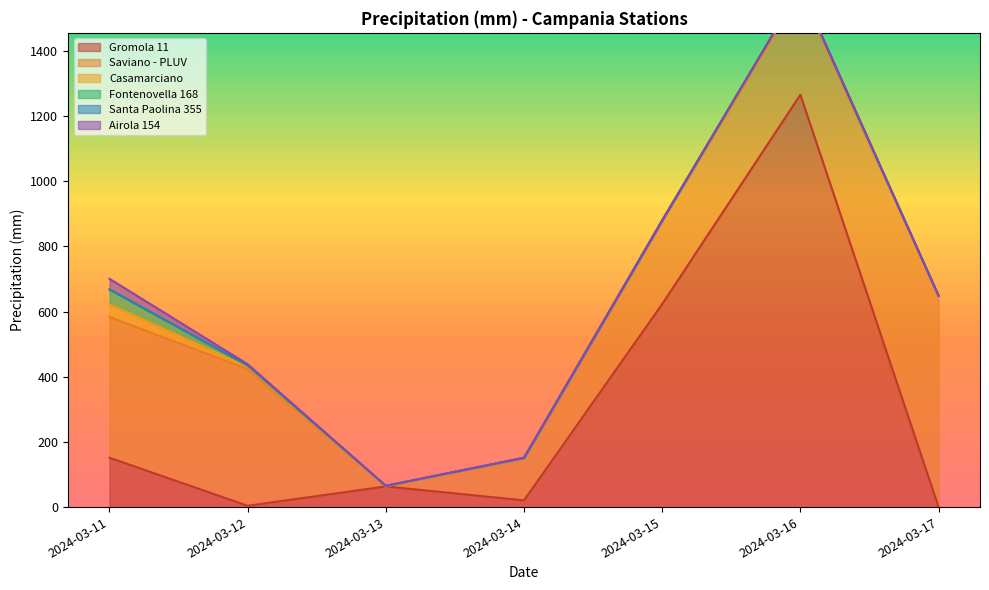

True or false: Gromola 11 has more than 1 points higher than both neighbors.

True